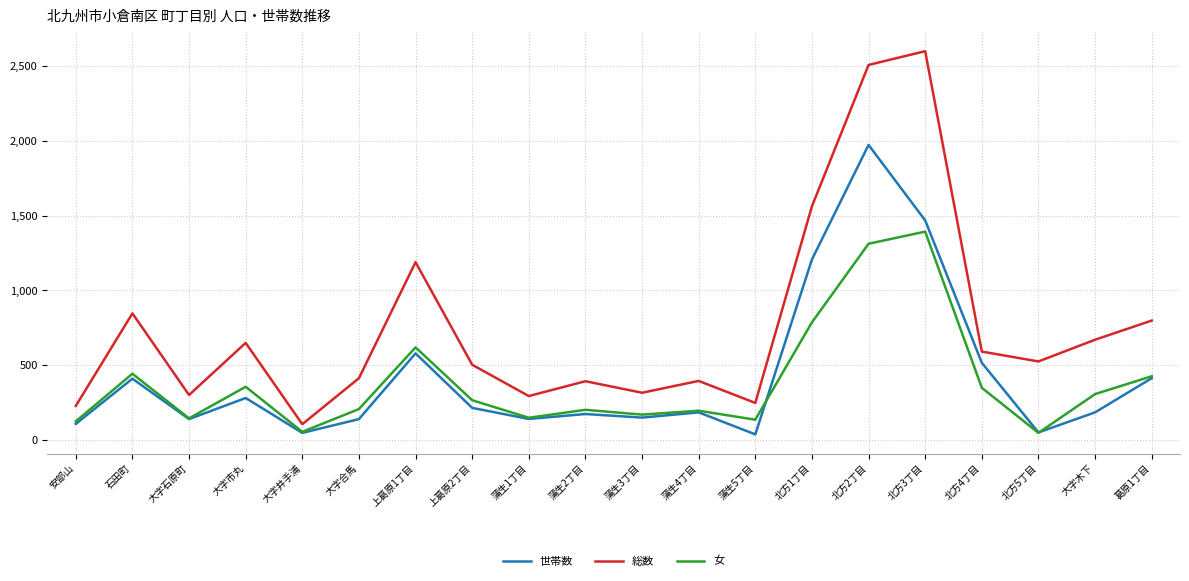

At which category is the sum across all series the highest?

北方2丁目